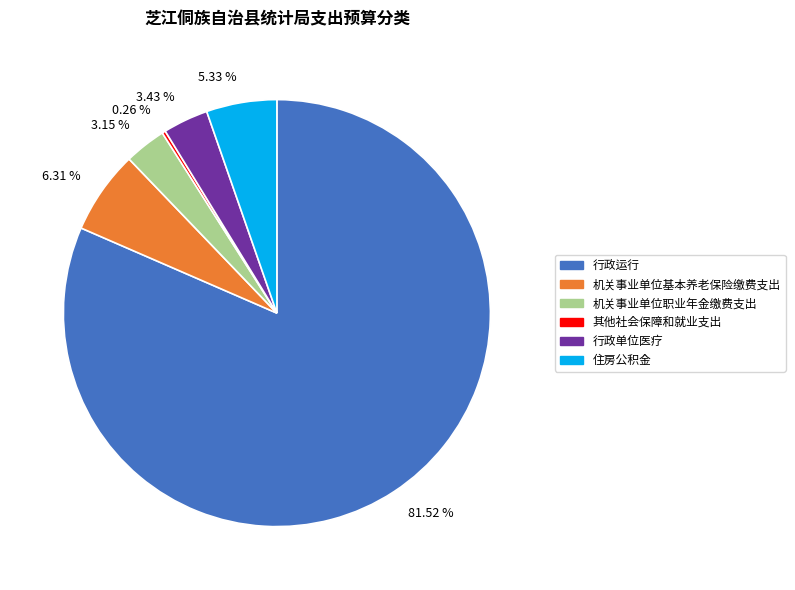

Does 81.52 % represent more than half of the total?

Yes